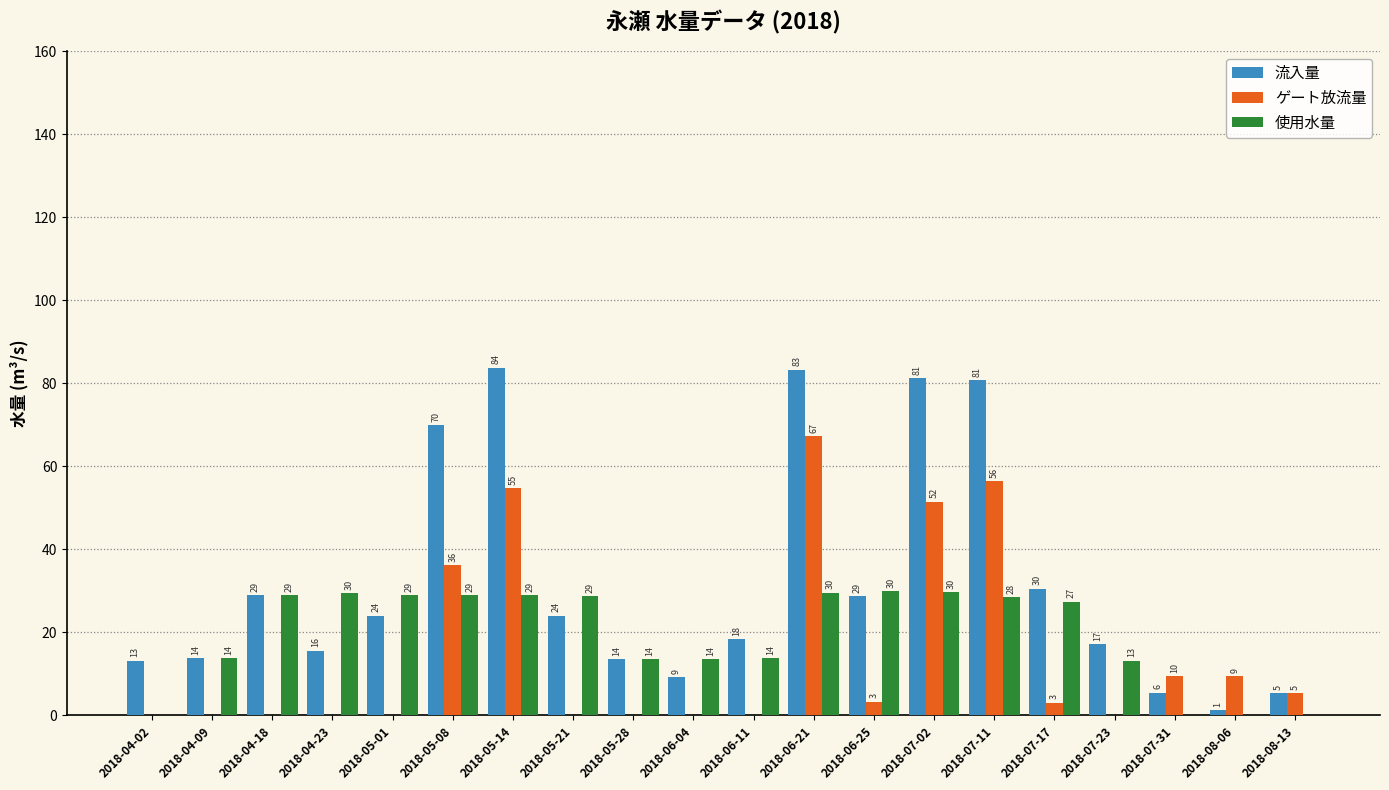

What is the difference between the highest and lowest values at 2018-06-21?

53.7